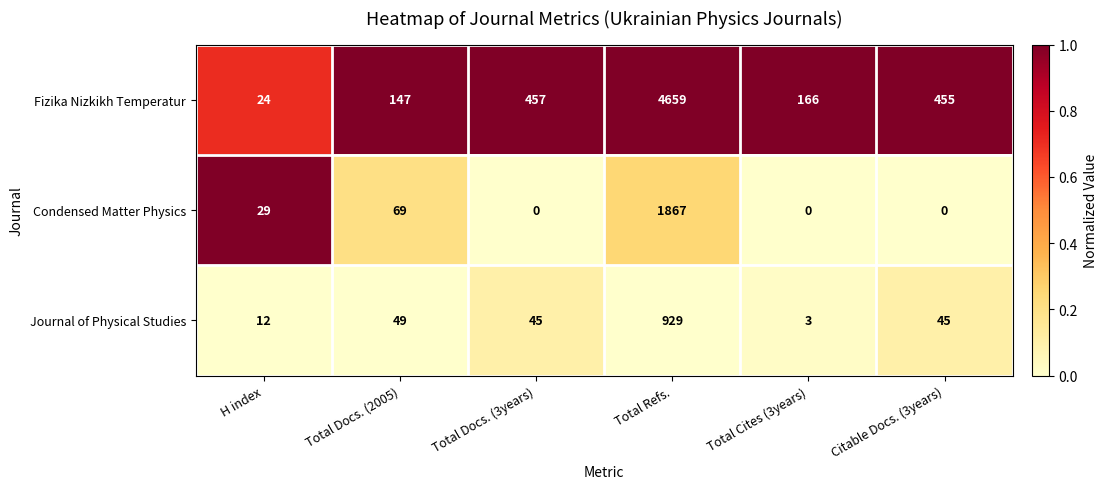

What is the sum of the Fizika Nizkikh Temperatur values at Total Docs. (2005) and Total Cites (3years)?

313